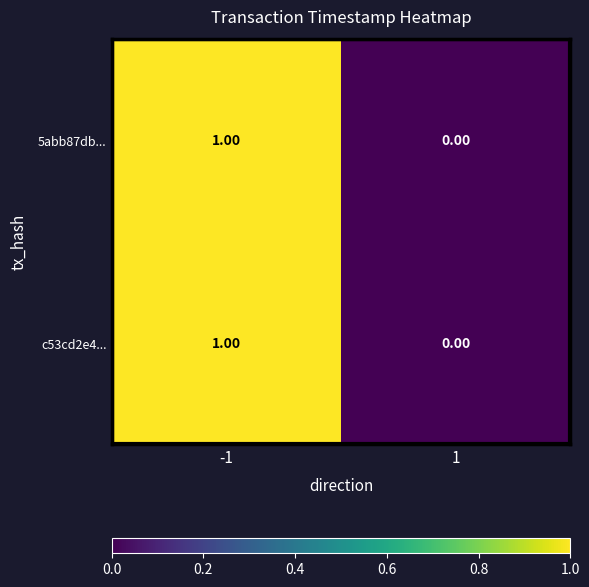

List the labels in order of c53cd2e4... value, smallest first.

1, -1